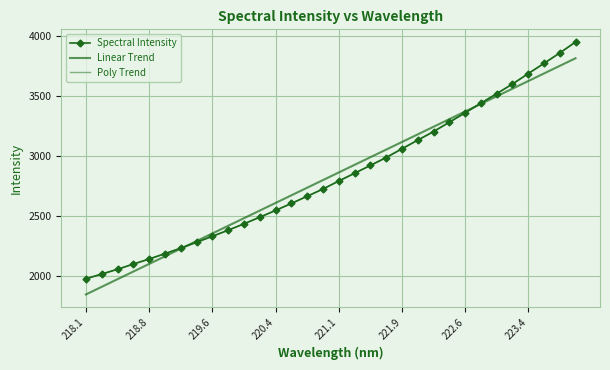

How many lines are shown in the chart?

3